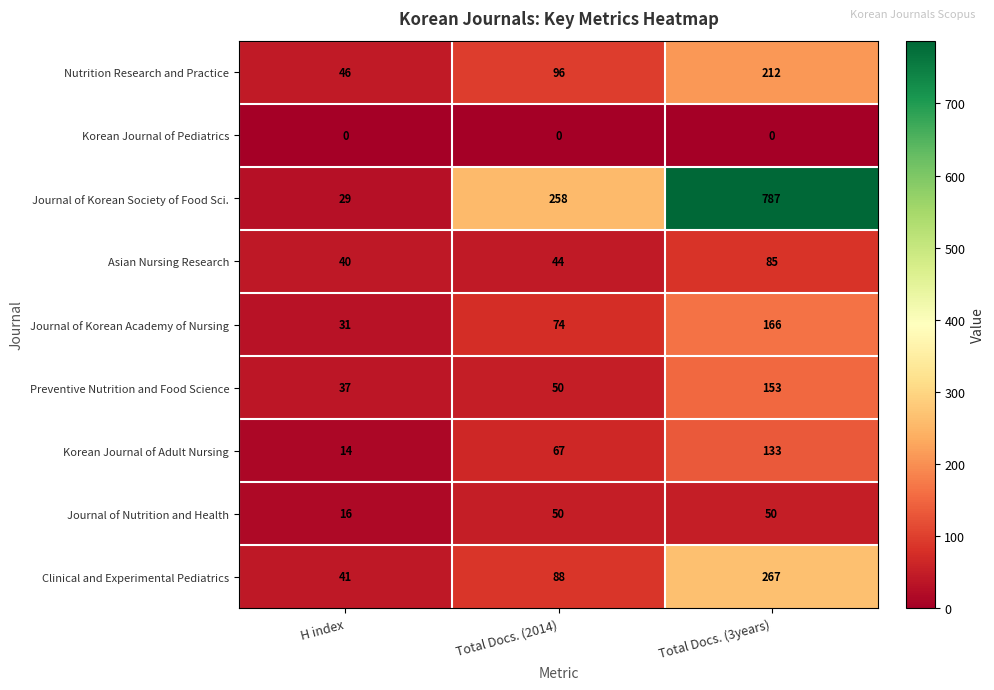

Which series has the largest range (max minus min)?

Journal of Korean Society of Food Sci.